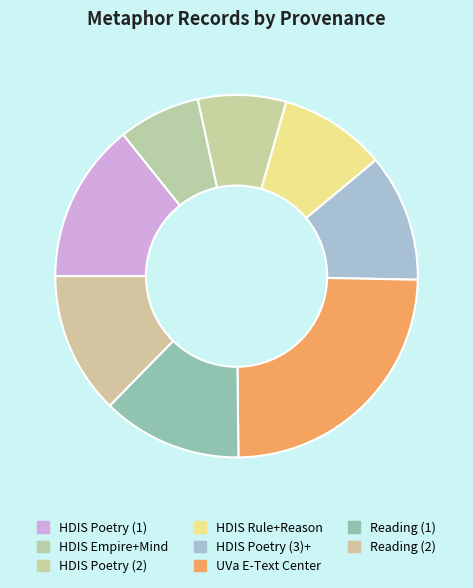

What is the smallest slice in the pie chart?

HDIS Empire+Mind